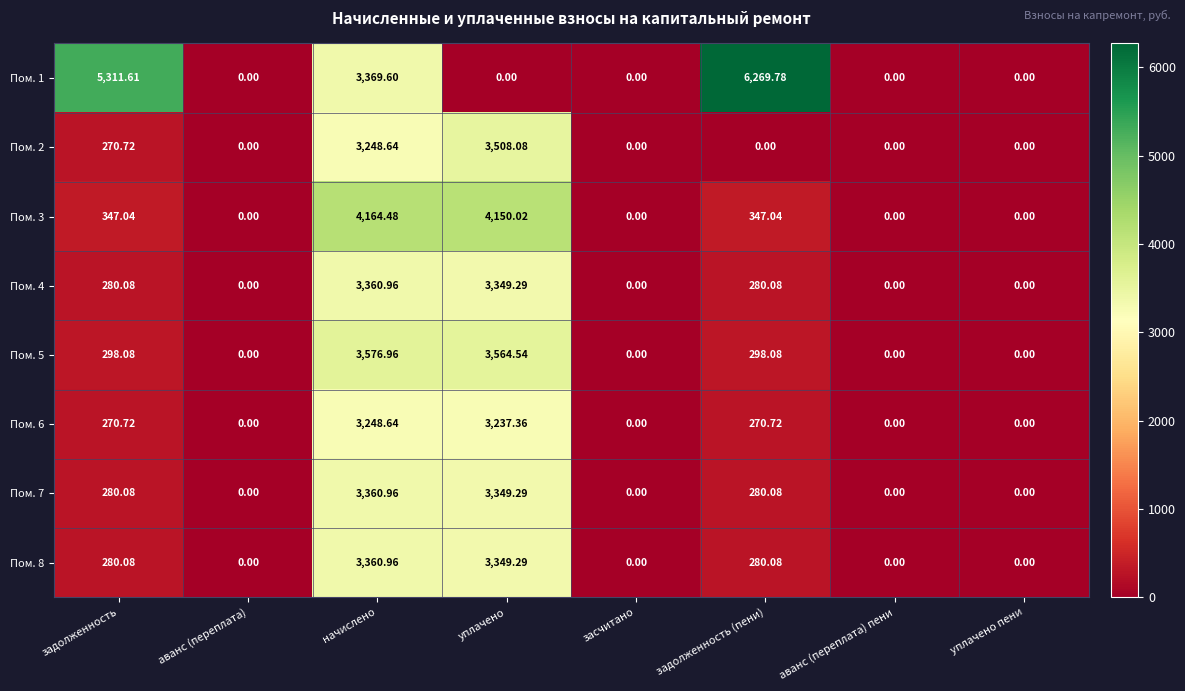

How many distinct data groups are displayed?

8